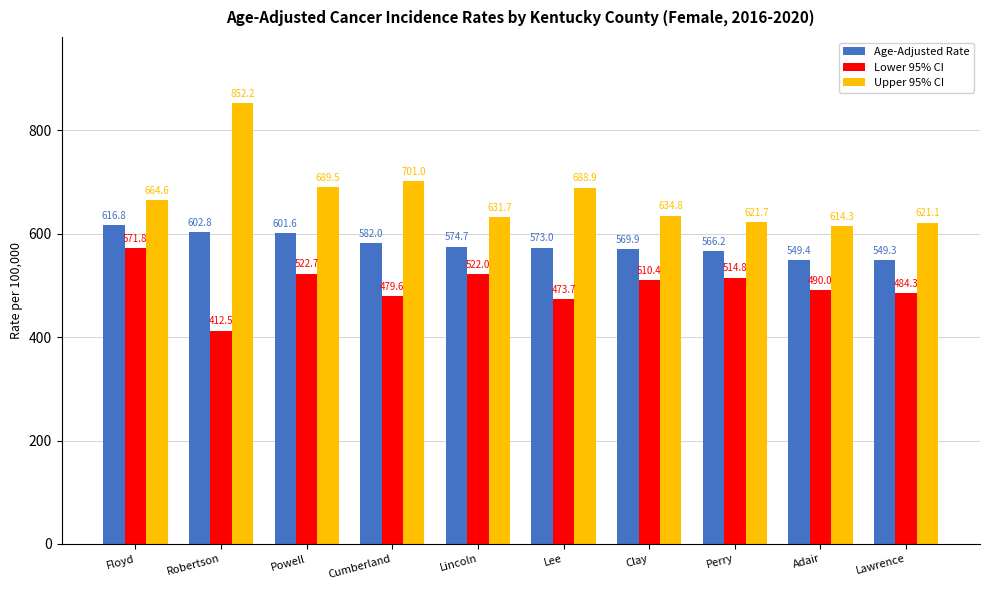

What are all the series names shown in the legend?

Age-Adjusted Rate, Lower 95% CI, Upper 95% CI